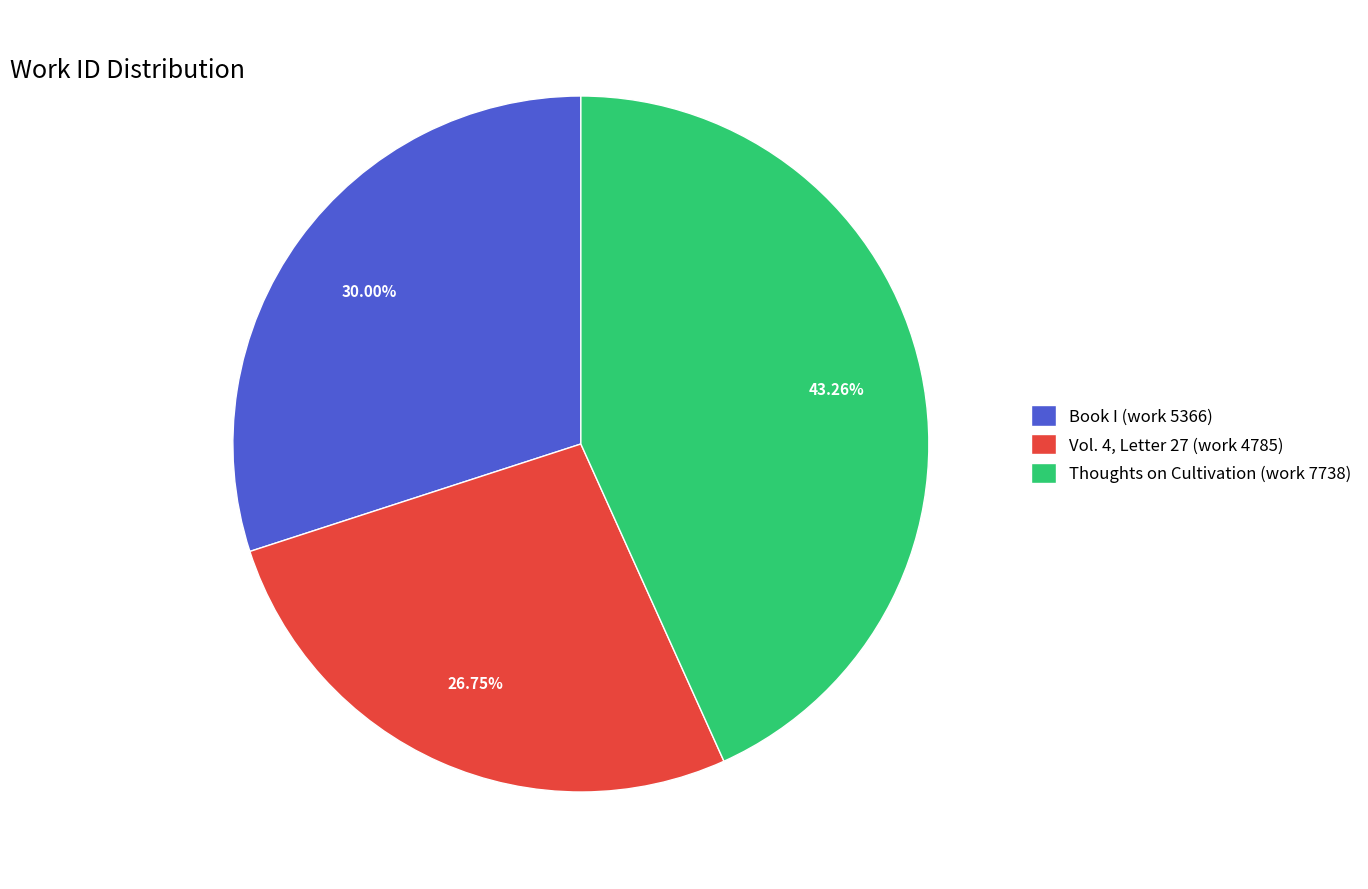

Which slice is the smallest?

Vol. 4, Letter 27 (work 4785)